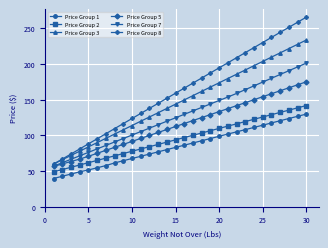

What is the maximum value for Price Group 7?

201.1